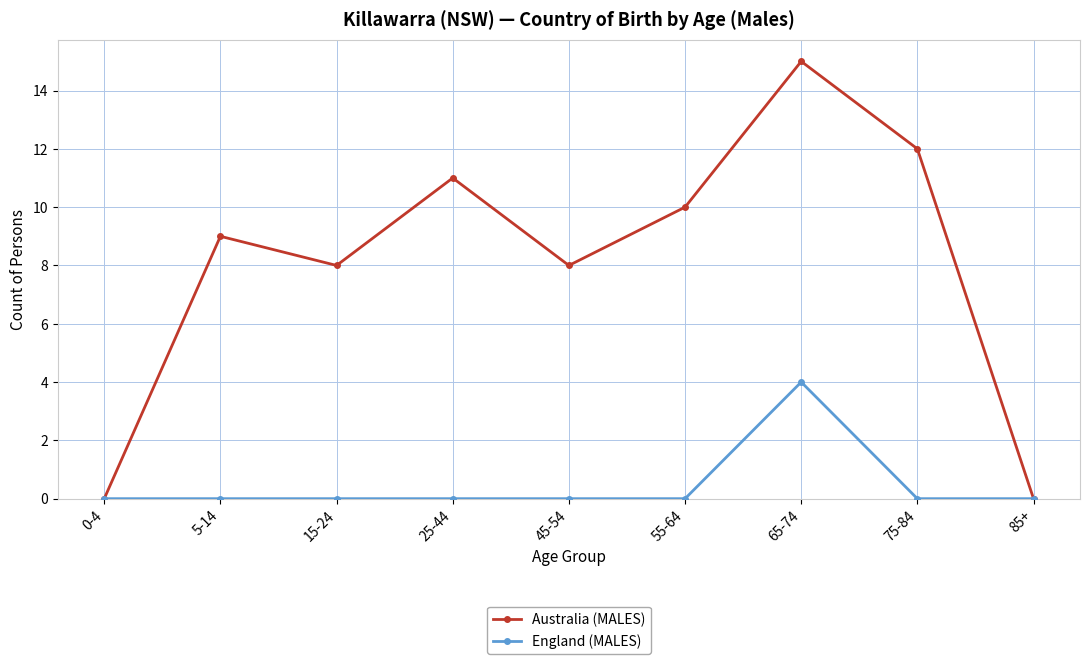

Which series has the widest spread of values?

Australia (MALES)